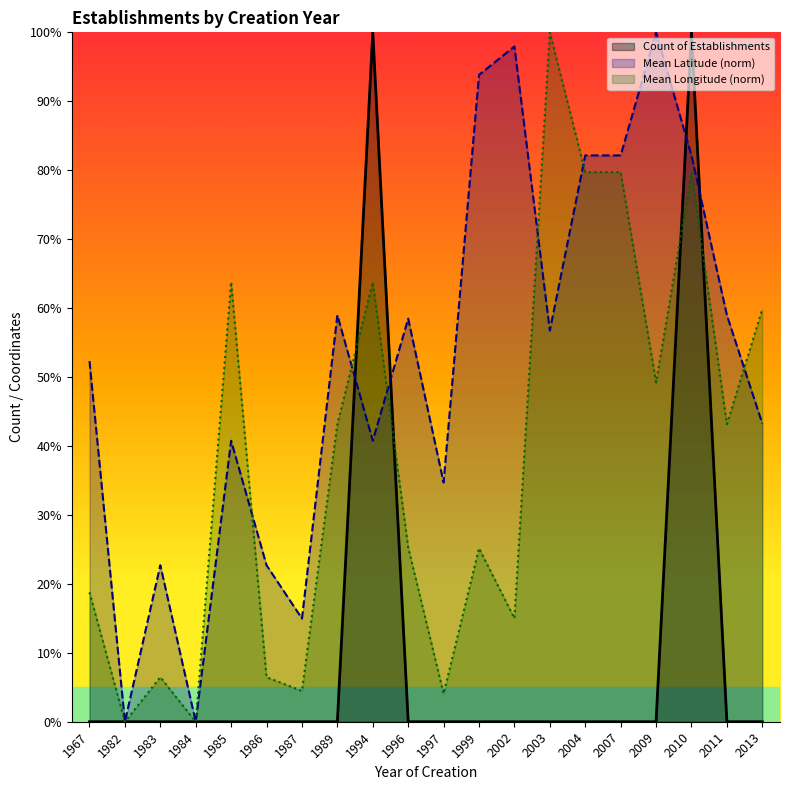

List the labels in order of value, smallest first.

1967, 1982, 1983, 1984, 1985, 1986, 1987, 1989, 1996, 1997, 1999, 2002, 2003, 2004, 2007, 2009, 2011, 2013, 1994, 2010